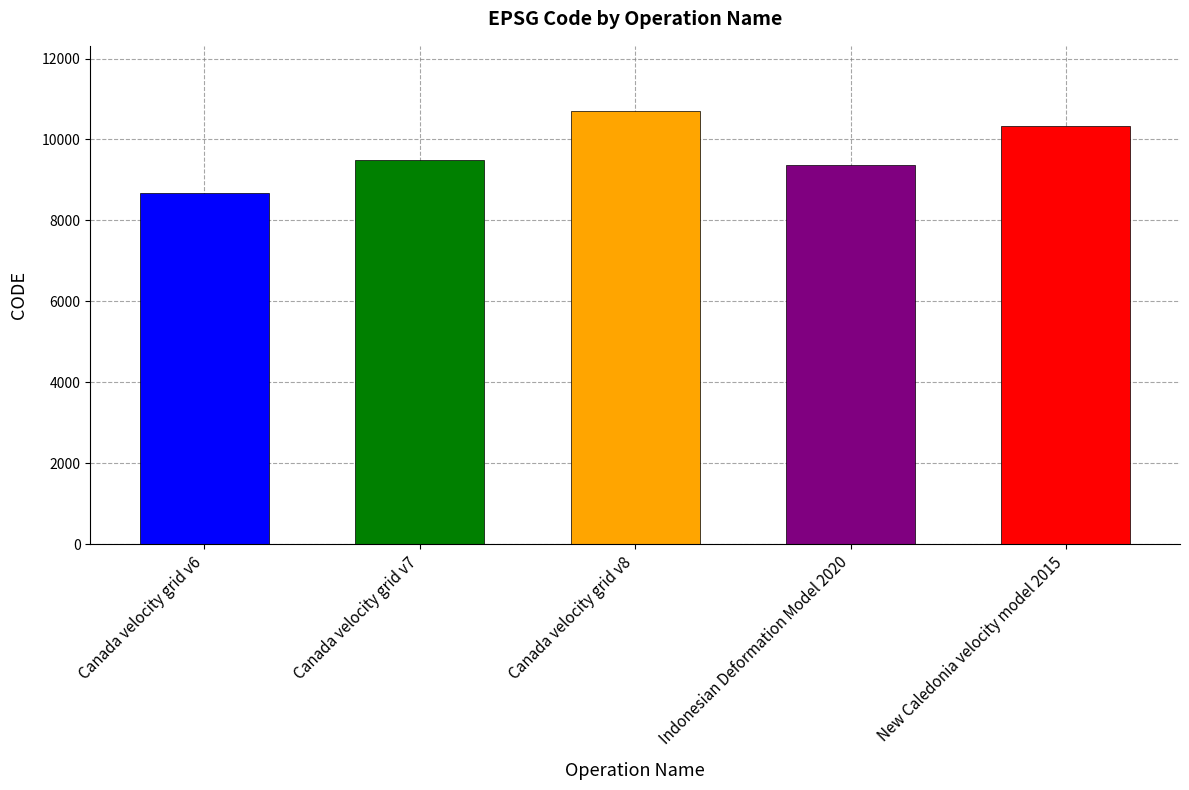

How many bars are there in total?

5